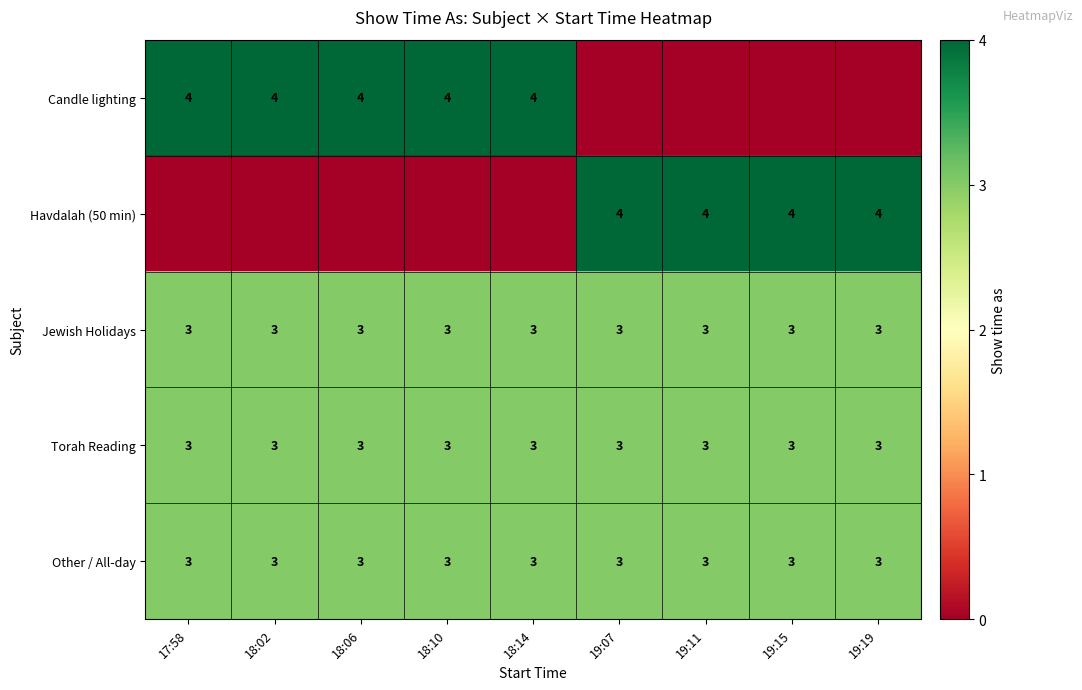

Is it true that Other / All-day equals 1 at 17:58?

False